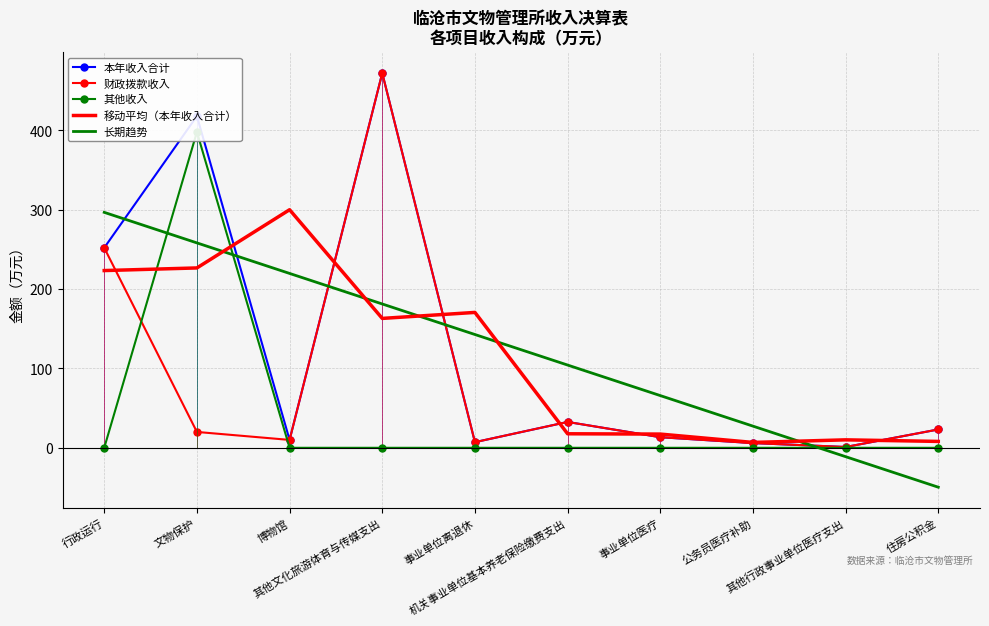

What is the average value of the 本年收入合计 series?

123.6